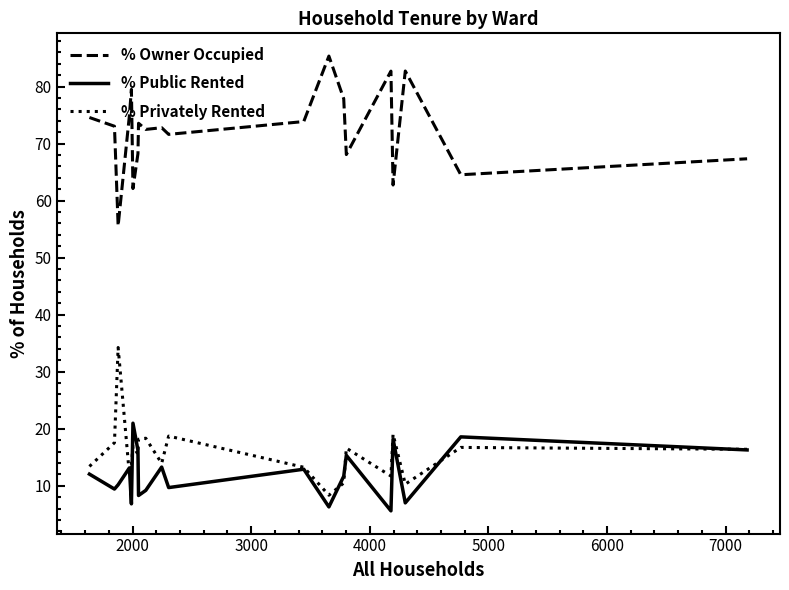

List the series in order of their peak value, lowest first.

% Public Rented, % Privately Rented, % Owner Occupied